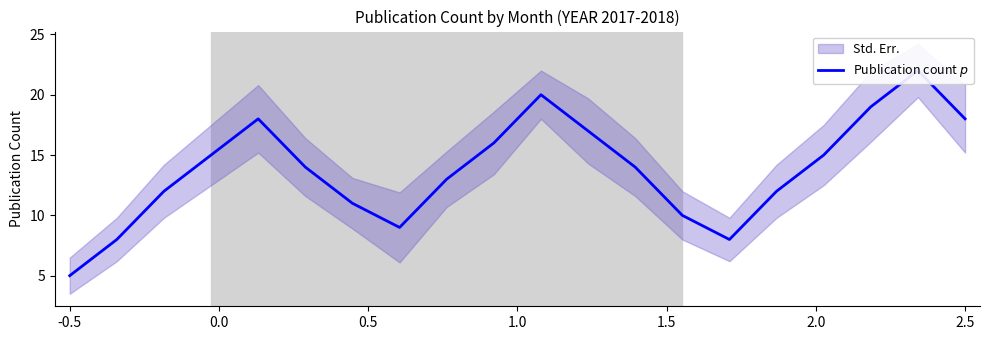

What is the value of the 16th point from the left?

12